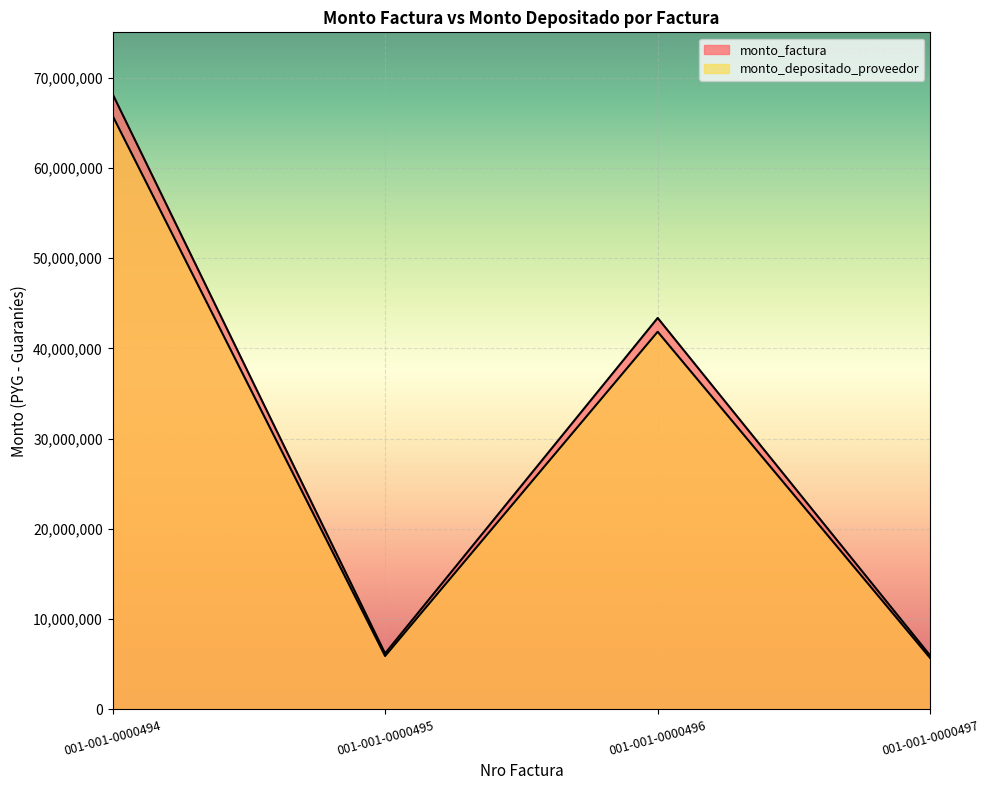

How many data points does each series have?

4